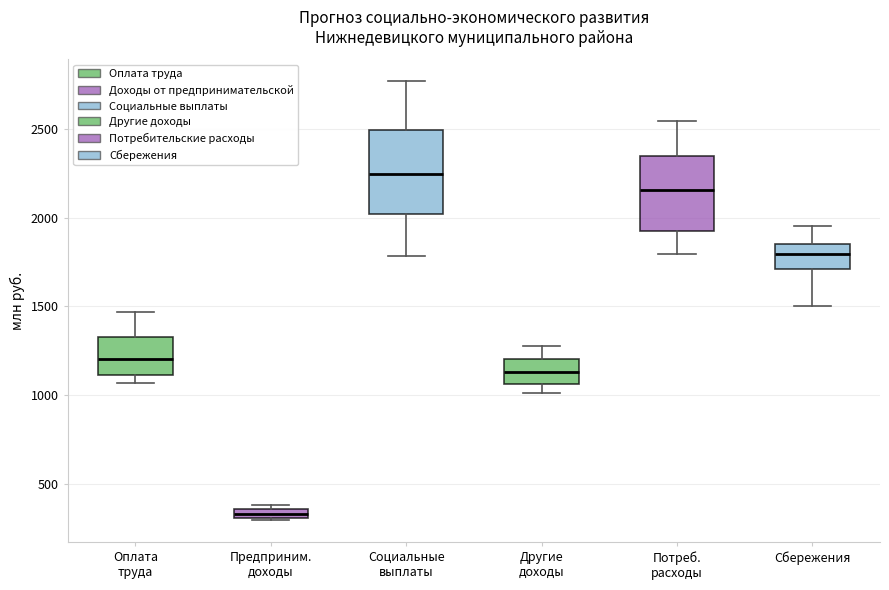

Comparing the boxes themselves (not the whiskers), which one is the tallest?

Социальные выплаты